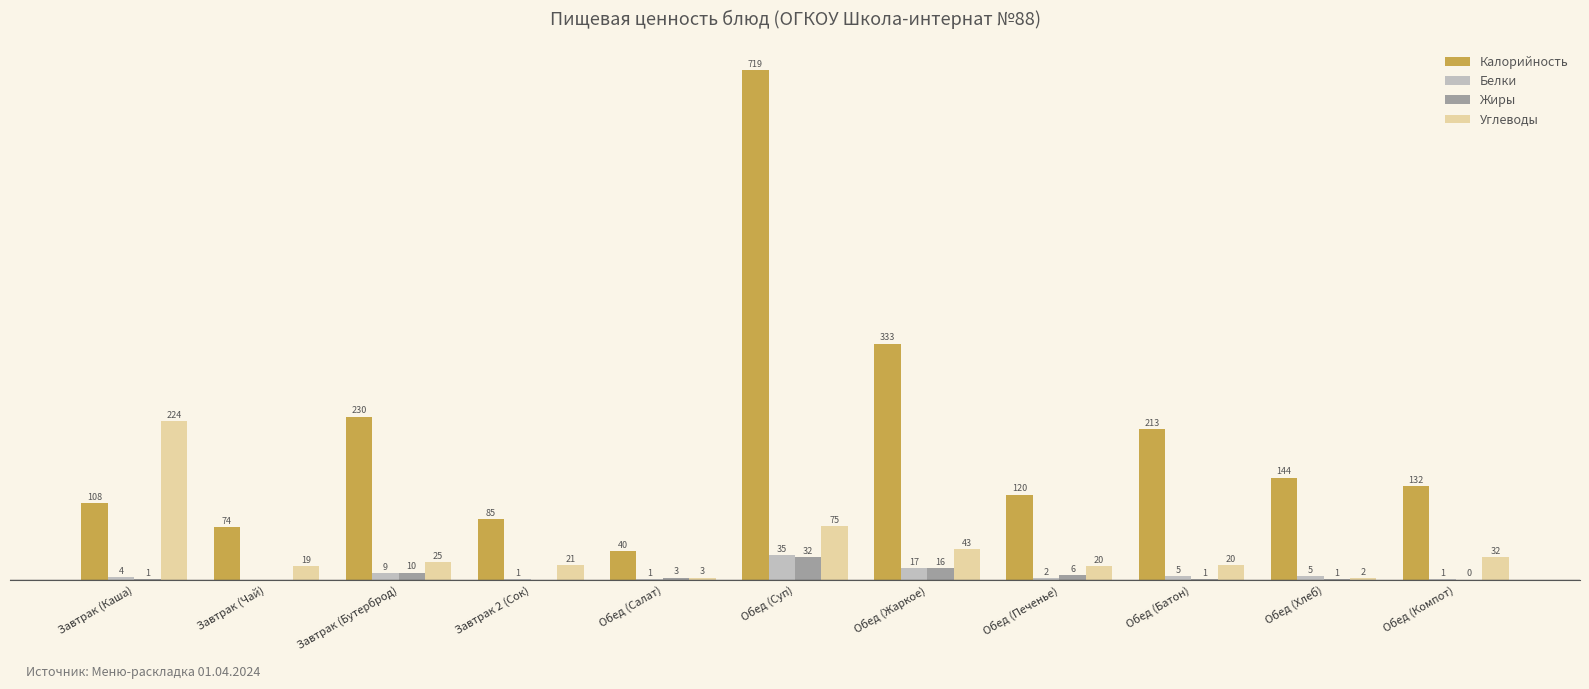

Between Обед (Суп) and Обед (Компот), which series saw the biggest shift?

Калорийность